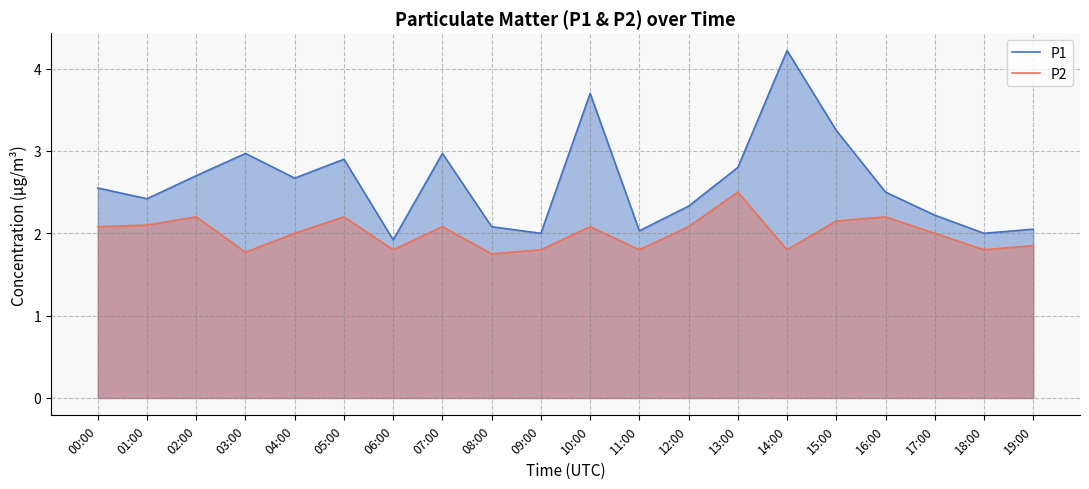

How many distinct data groups are displayed?

2